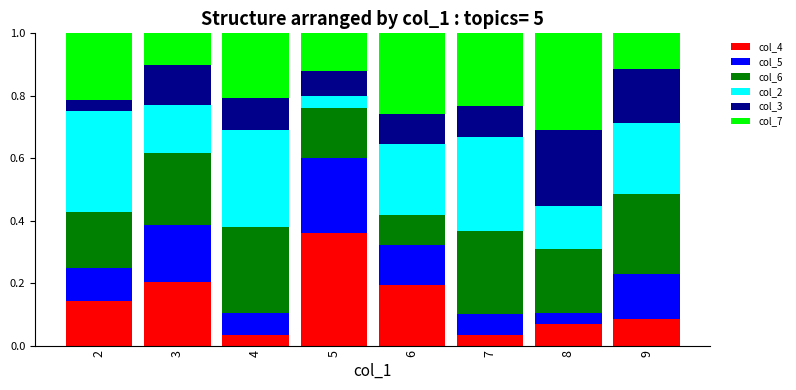

How many bars are there in total?

8